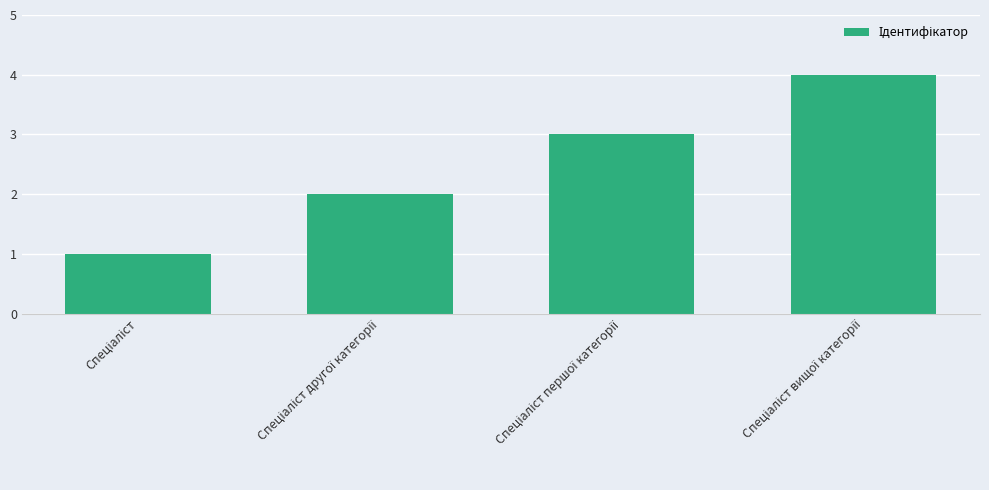

What is the minimum value shown in the chart?

1